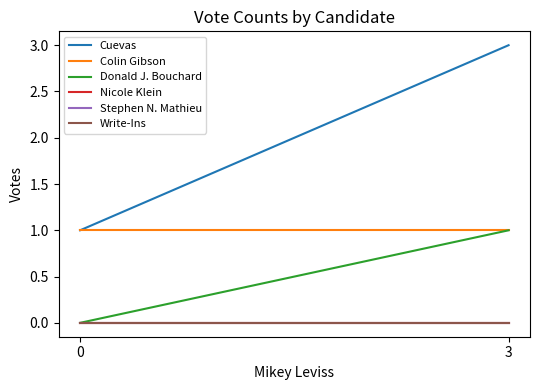

Reading right to left, list all the values displayed in this chart.

Cuevas: 3=3	0=1
Colin Gibson: 3=1	0=1
Donald J. Bouchard: 3=1	0=0
Nicole Klein: 3=0	0=0
Stephen N. Mathieu: 3=0	0=0
Write-Ins: 3=0	0=0